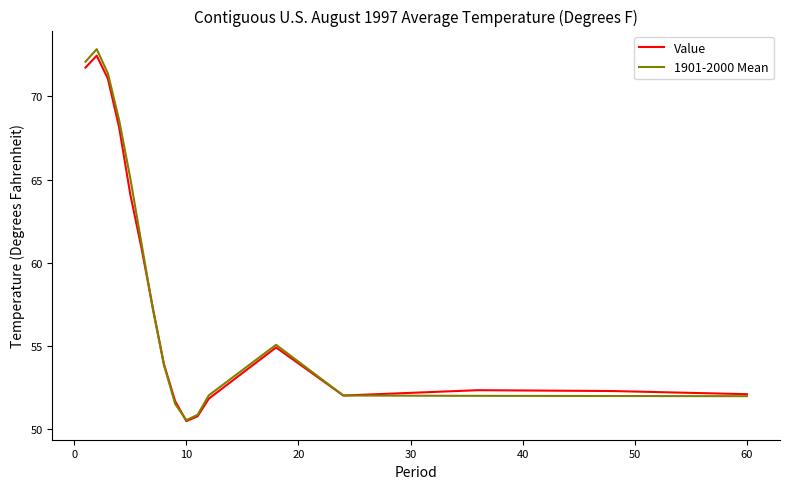

Which series has the largest range (max minus min)?

1901-2000 Mean